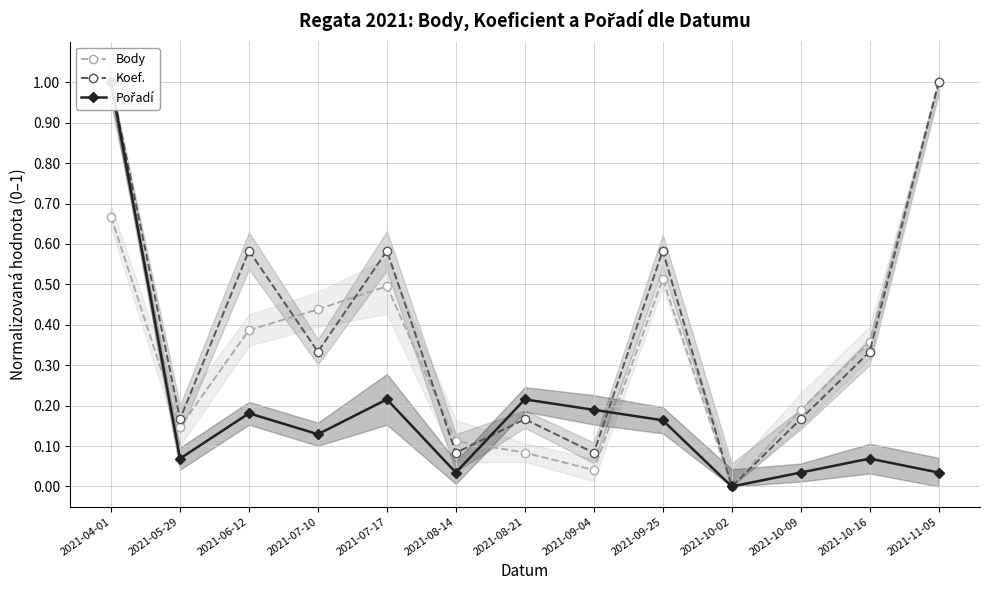

What value does the Body series have at 2021-07-17?

0.5